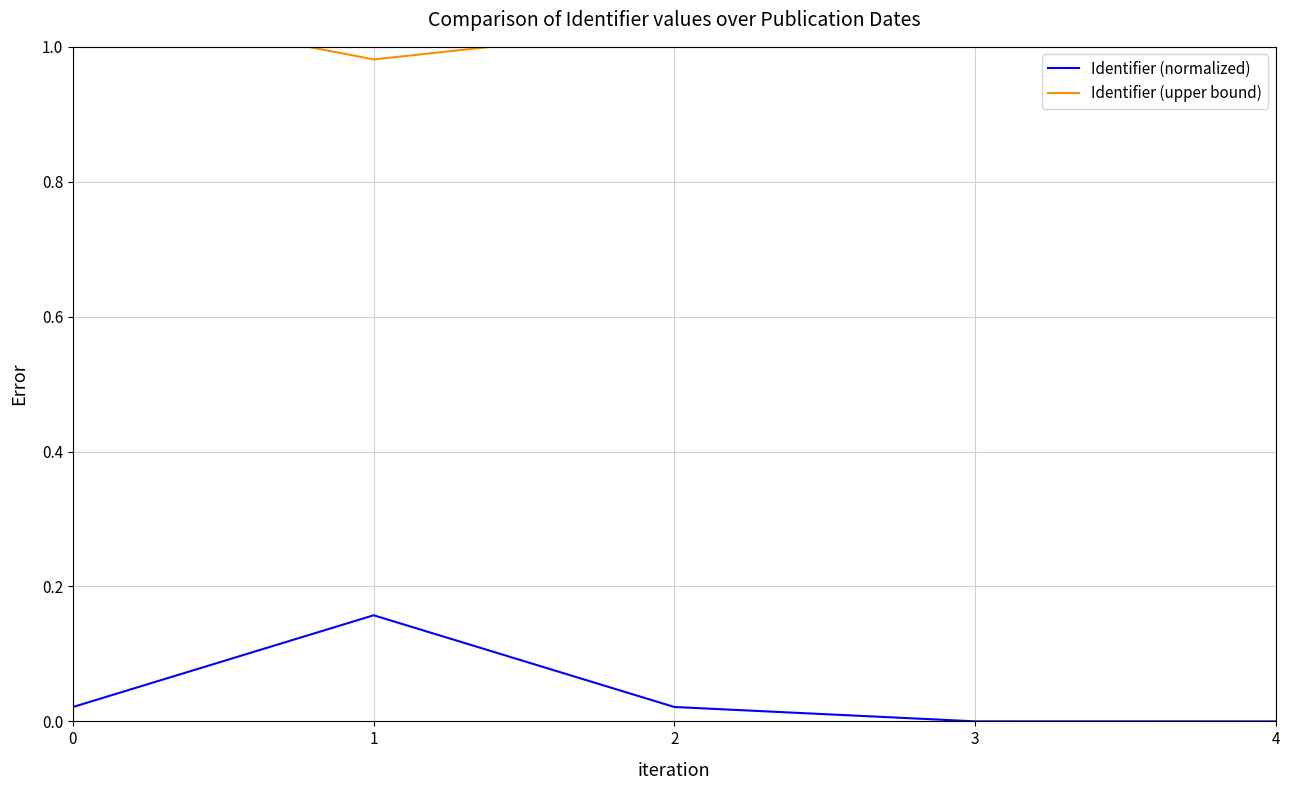

What is the value of the Identifier (upper bound) point at the 2nd from the left?

1.0